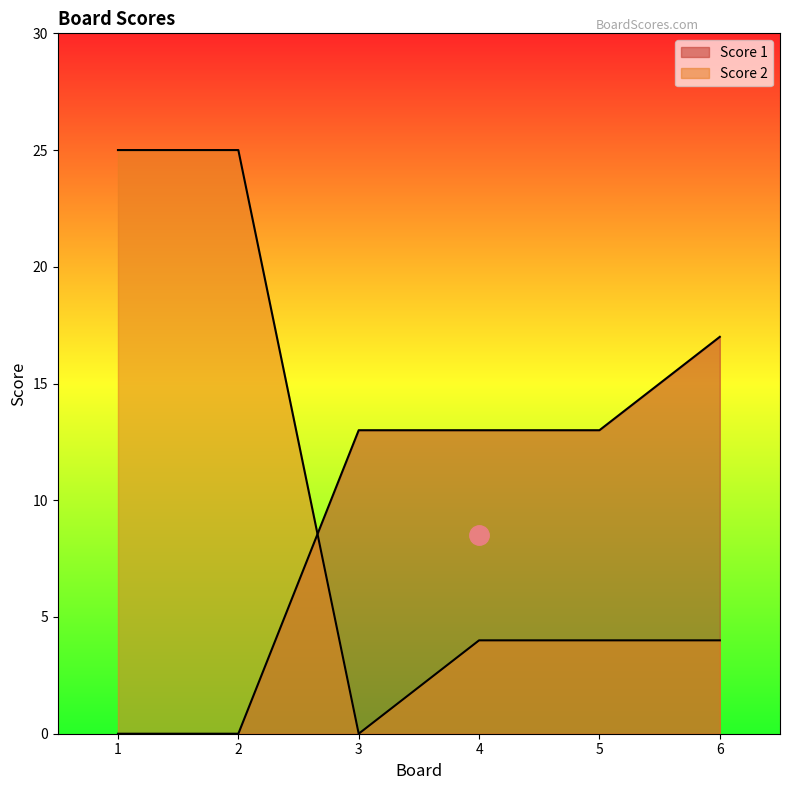

What are all the series names shown in the legend?

Score 1, Score 2